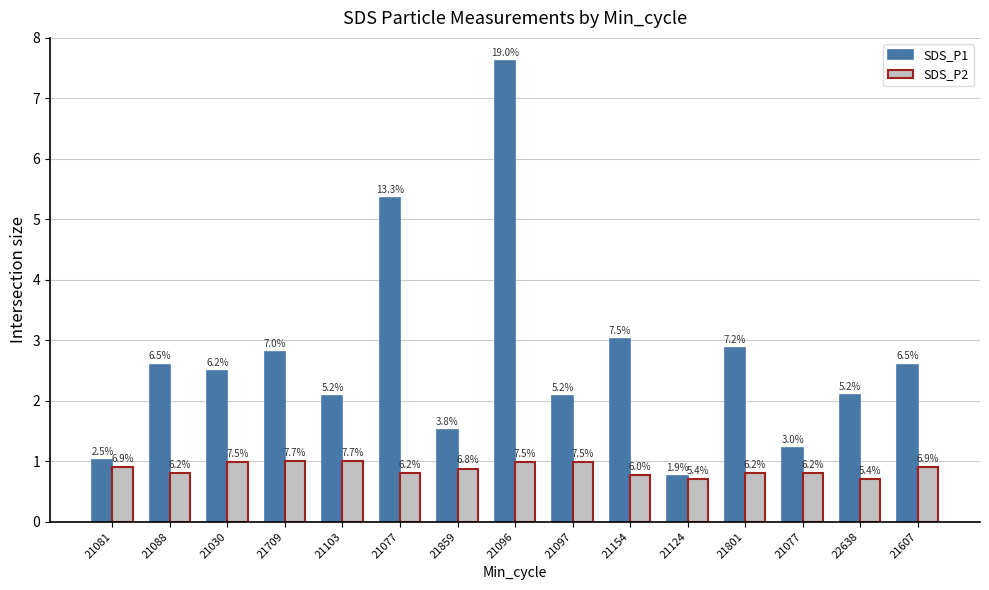

List the labels in order of SDS_P2 value, largest first.

21709, 21103, 21030, 21096, 21097, 21081, 21607, 21859, 21088, 21077, 21801, 21077, 21154, 21124, 22638